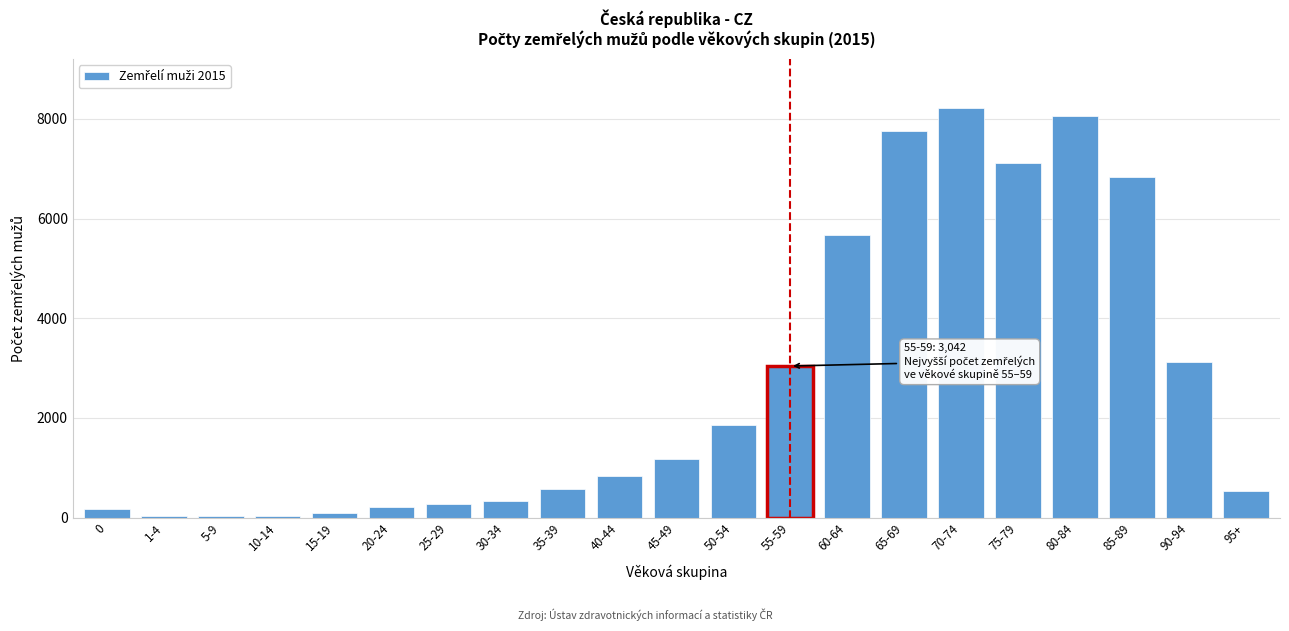

The value at 70-74 is 5169. True or false?

False